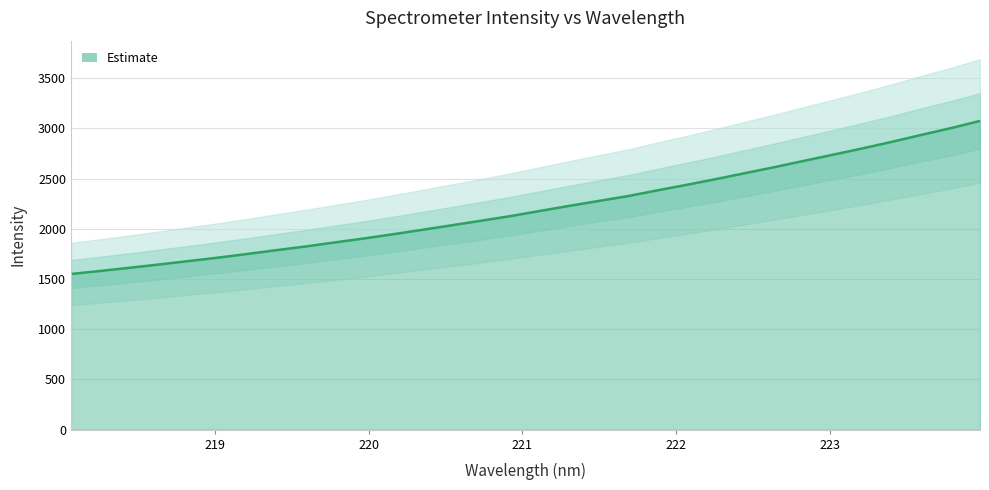

At which label is the value closest to 2311?

221.6902